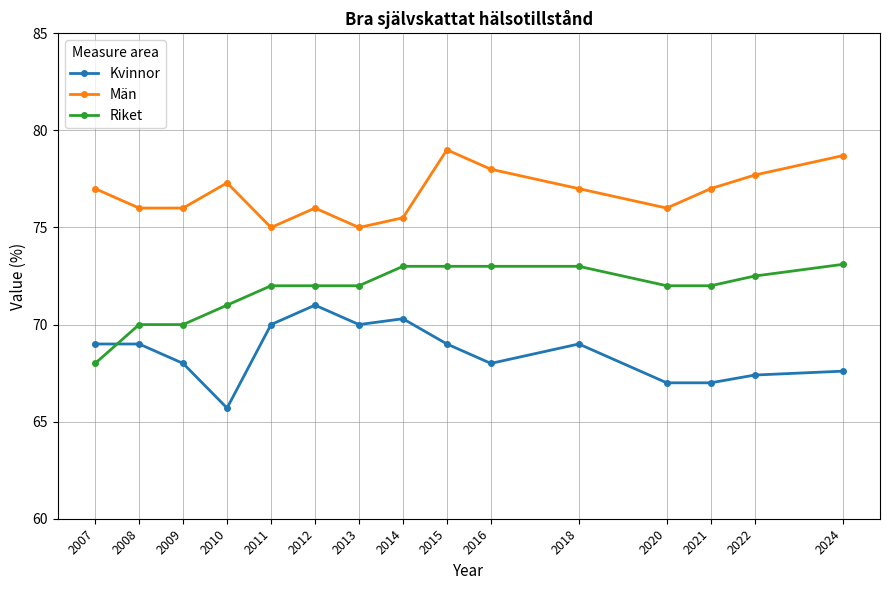

The Kvinnor series shows 69.0 at 2018. True or false?

True